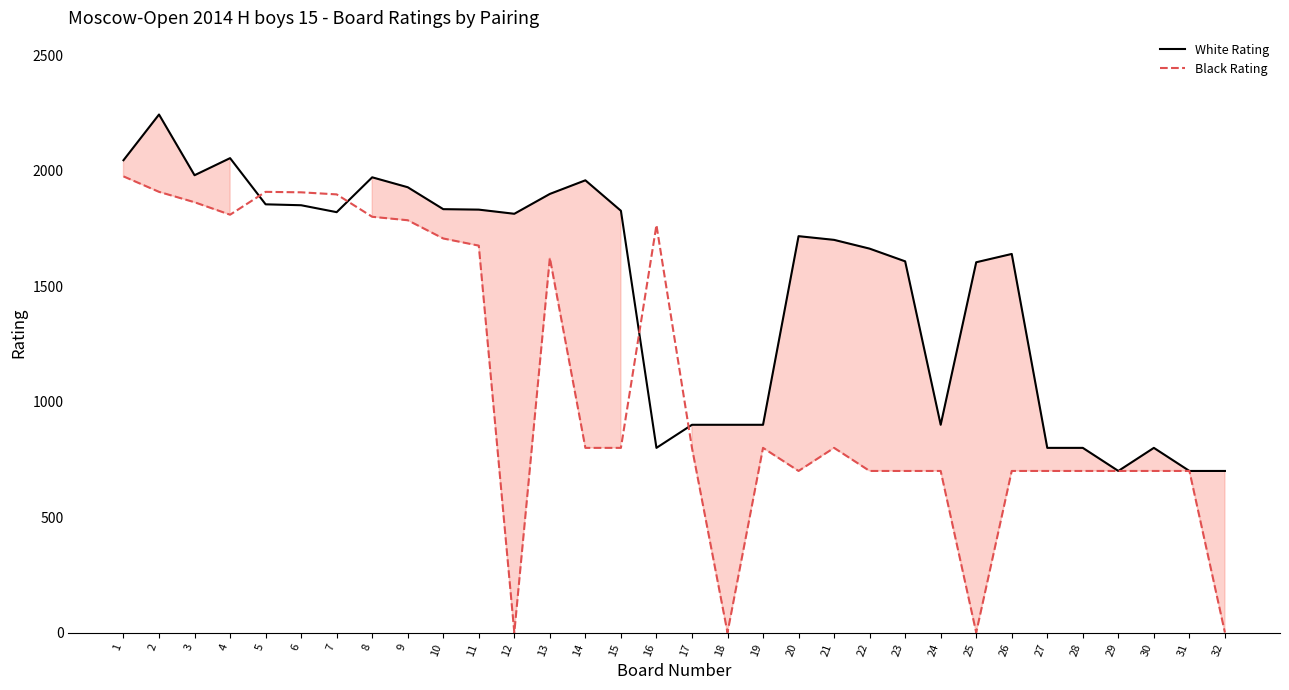

The White Rating series shows 1063 at 21. True or false?

False